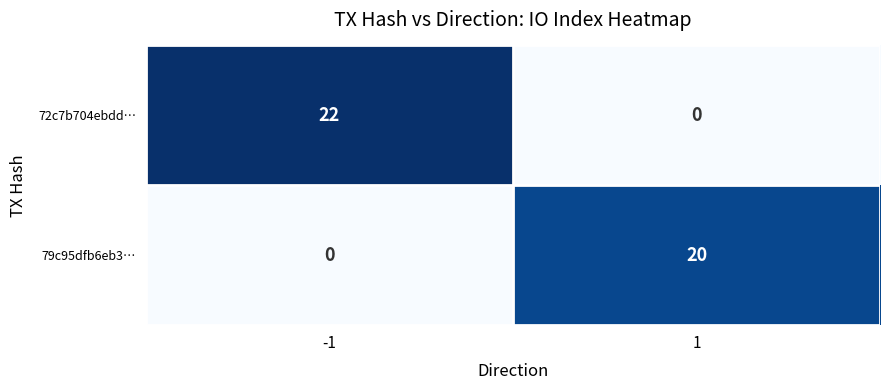

Rank the series by their maximum value, from lowest to highest.

79c95dfb6eb3…, 72c7b704ebdd…